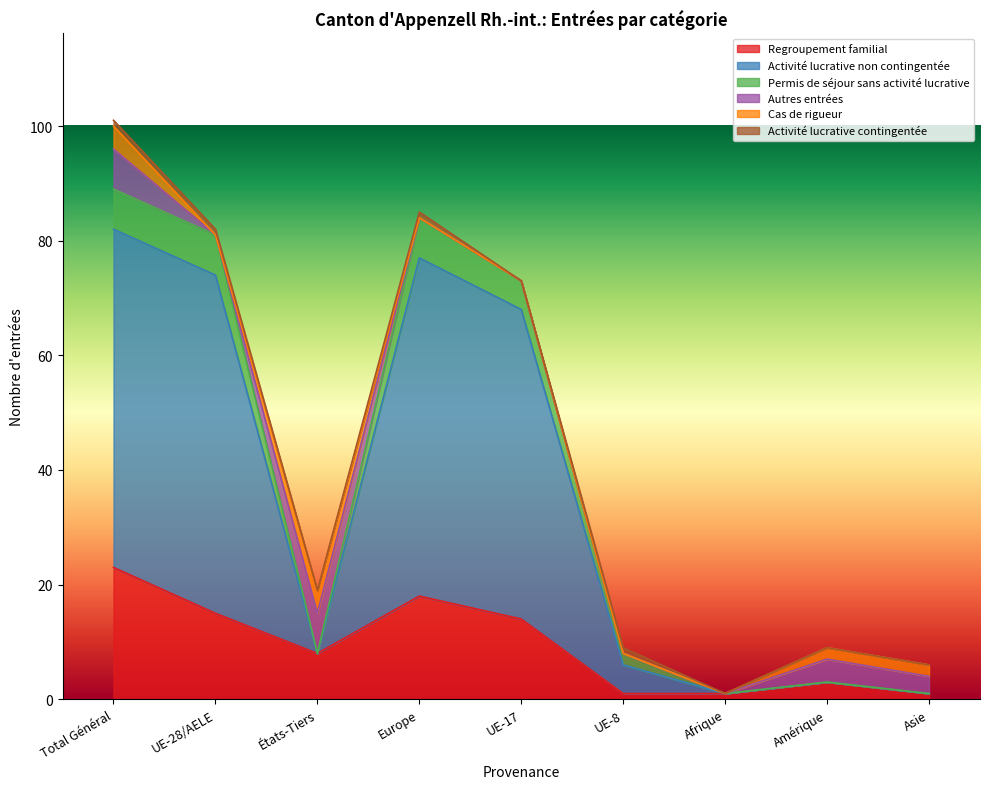

What is the label of the 7th point from the left?

Afrique